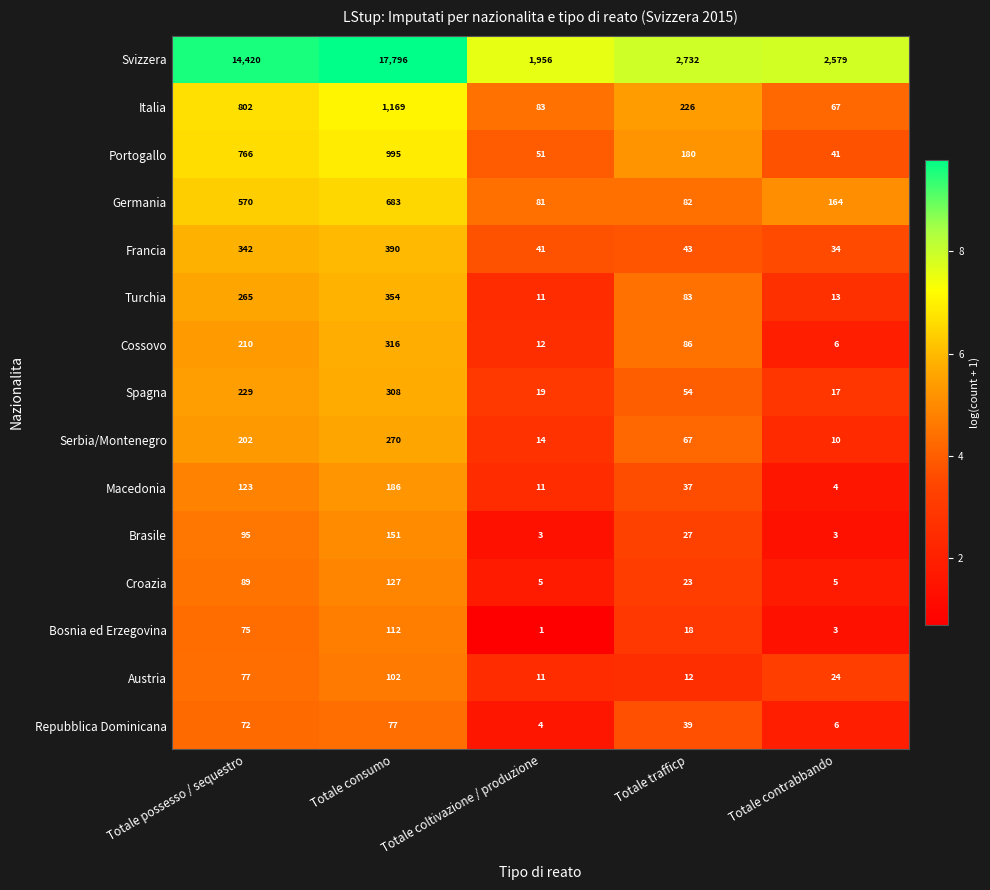

What is the maximum value shown in the chart?

17796